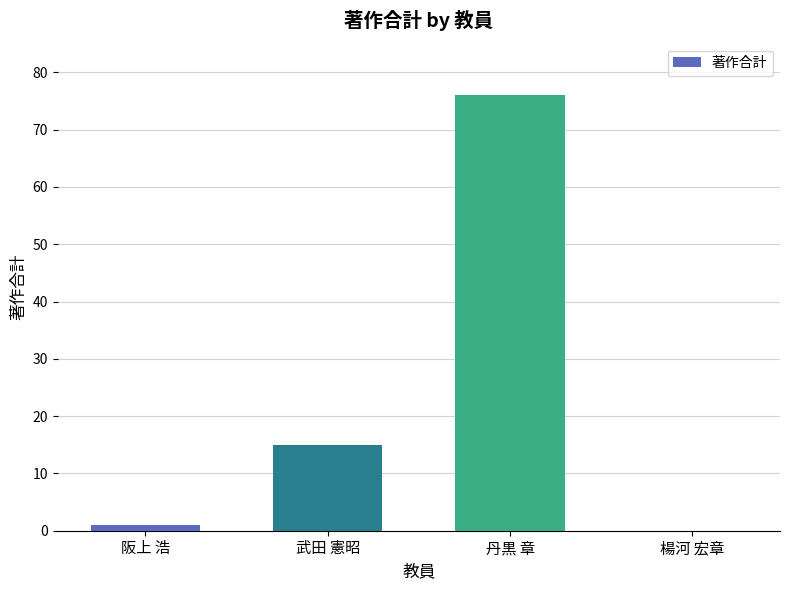

Reading left to right, list all the values displayed in this chart.

阪上 浩=1	武田 憲昭=15	丹黒 章=76	楊河 宏章=0